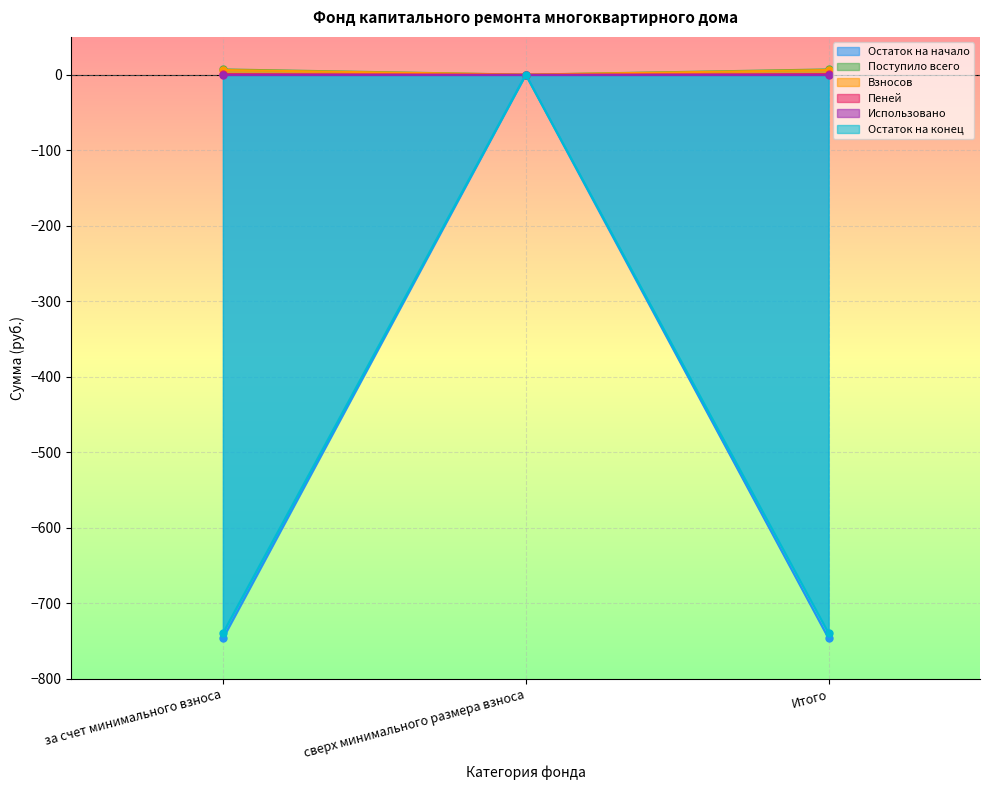

What is the label of the 1st point from the left?

за счет минимального взноса